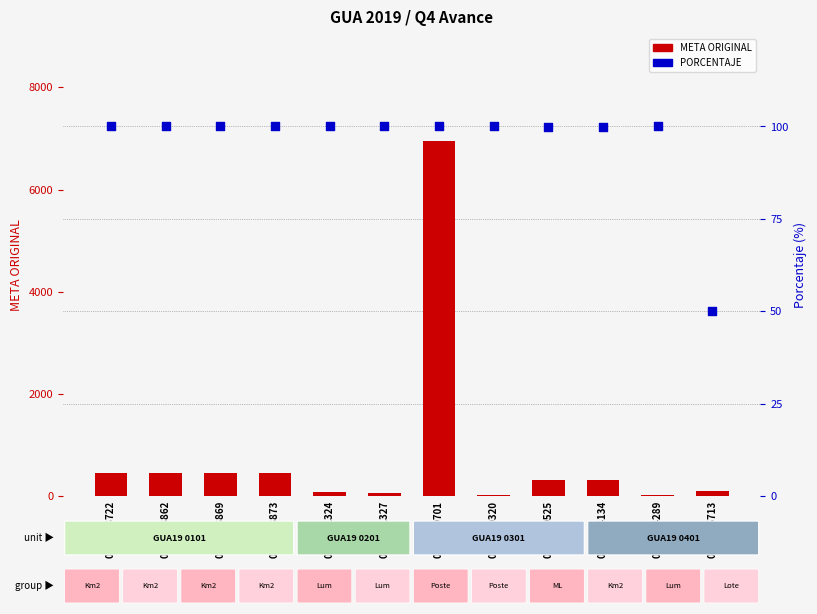

Which series has the widest spread of Y values?

META ORIGINAL